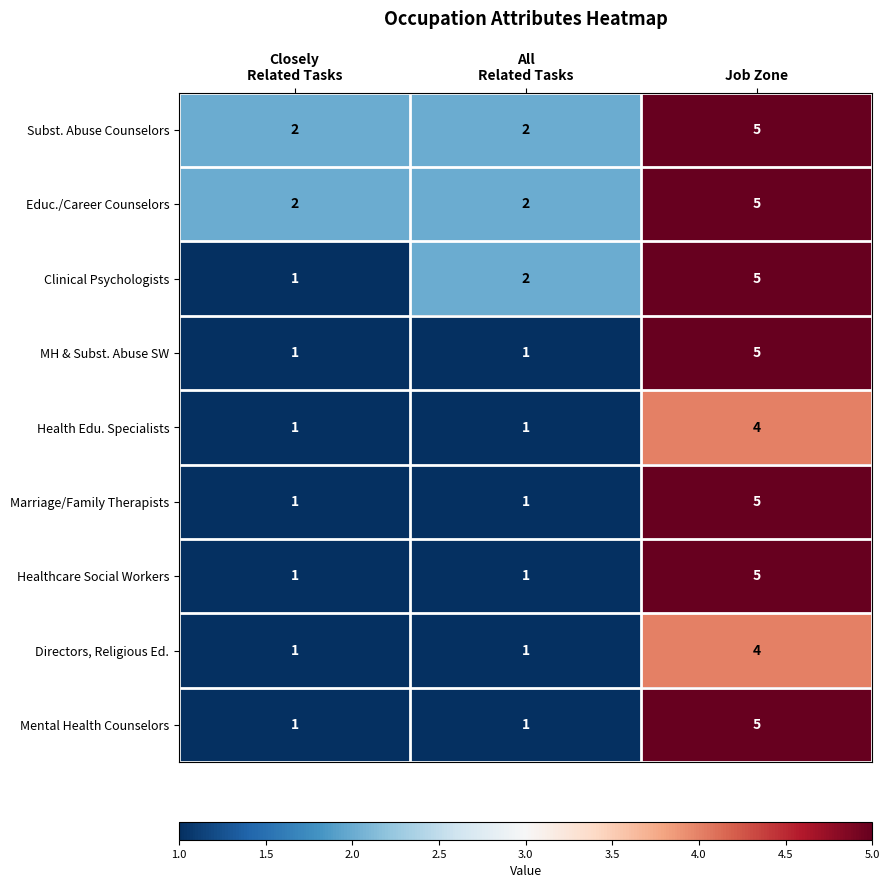

How many Educ./Career Counselors values are between 2 and 5?

3